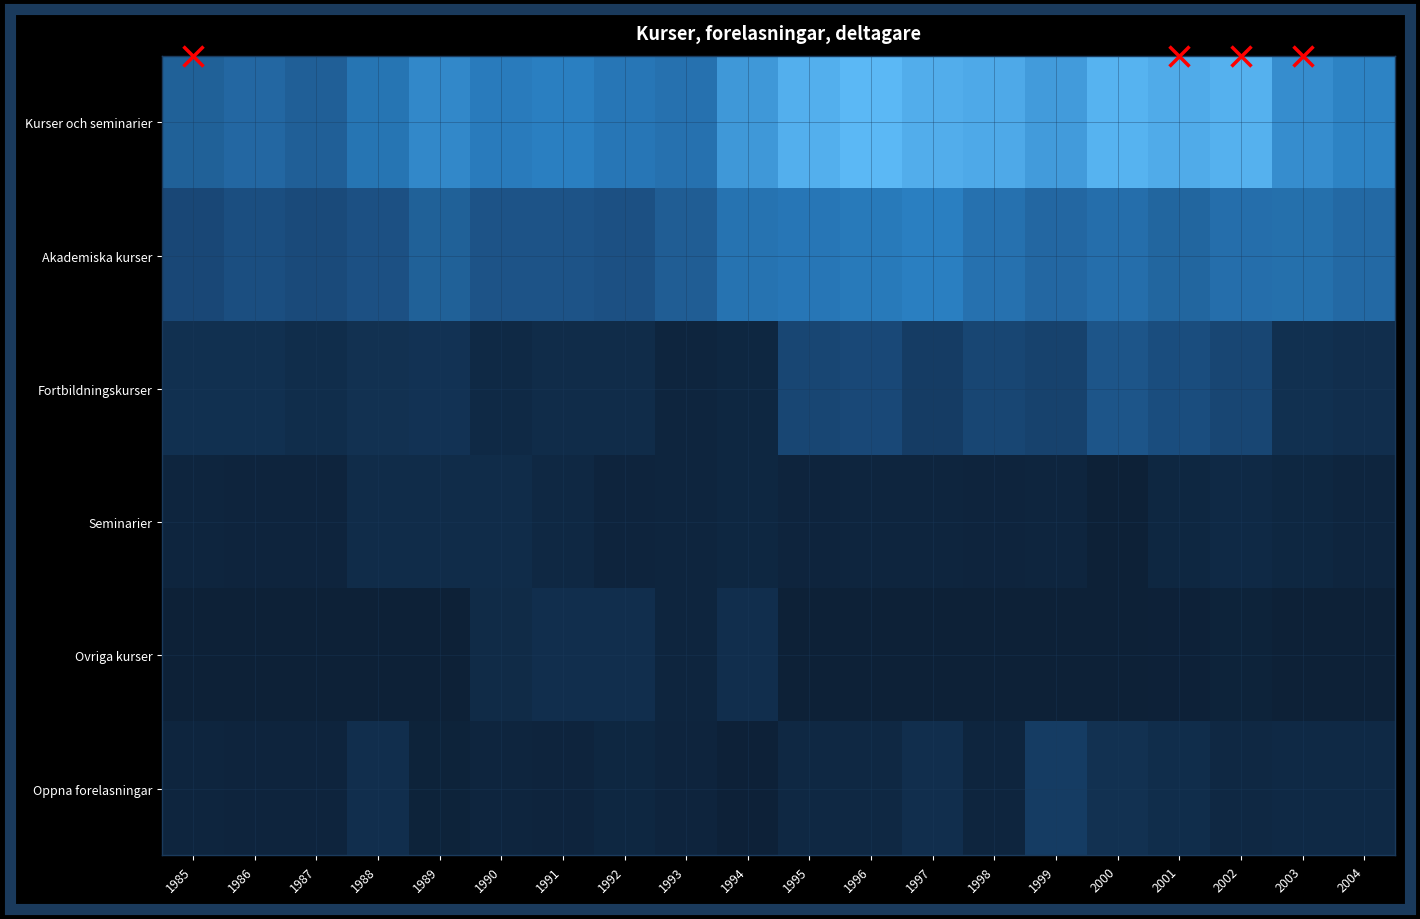

At 1985, list the series in order from smallest to largest.

Ovriga kurser, Seminarier, Oppna forelasningar, Fortbildningskurser, Akademiska kurser, Kurser och seminarier